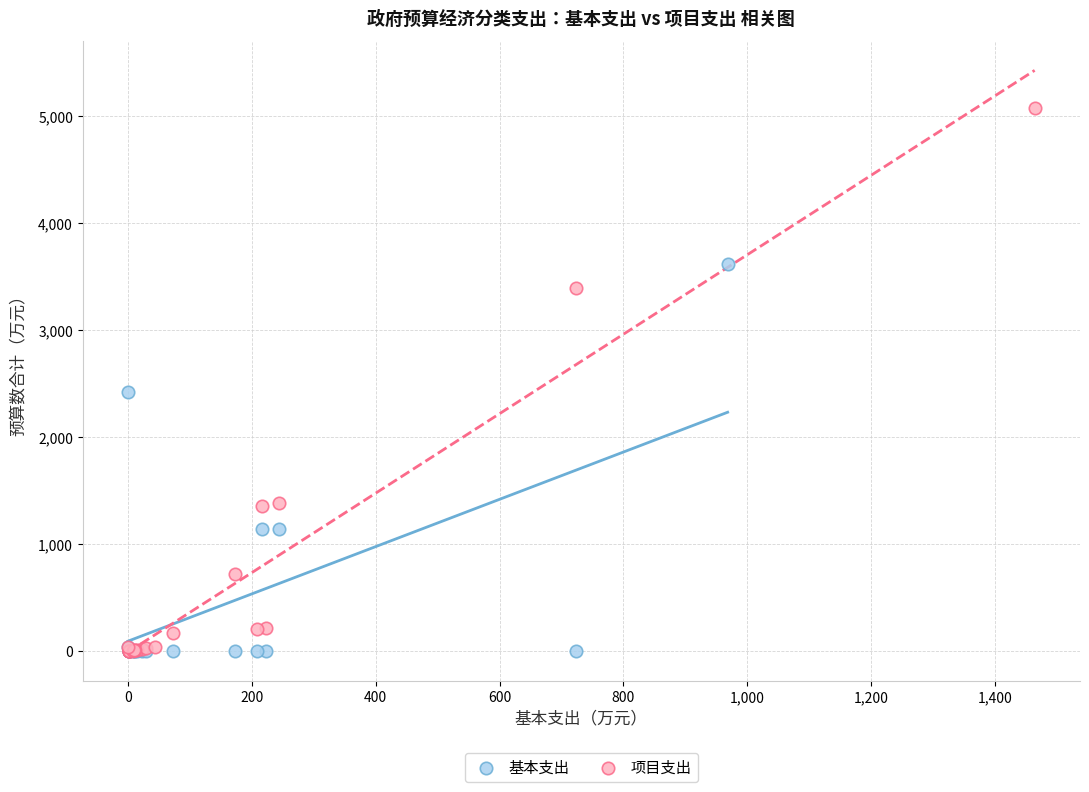

Which series has the largest Y range (max minus min)?

项目支出